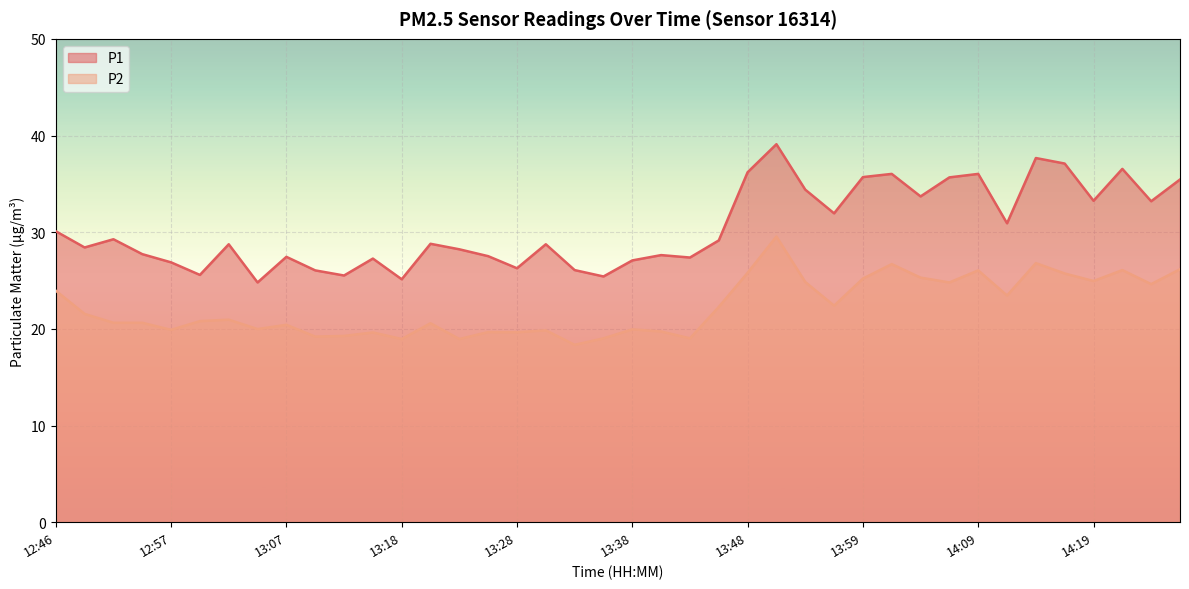

True or false: P1 has a value of 44.8 at 13:23.

False